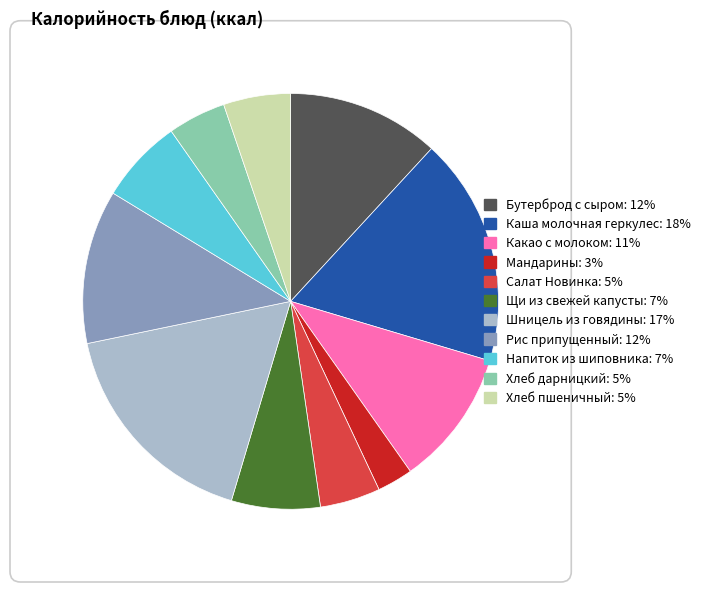

Does Какао с молоком account for over 50% of the chart?

No